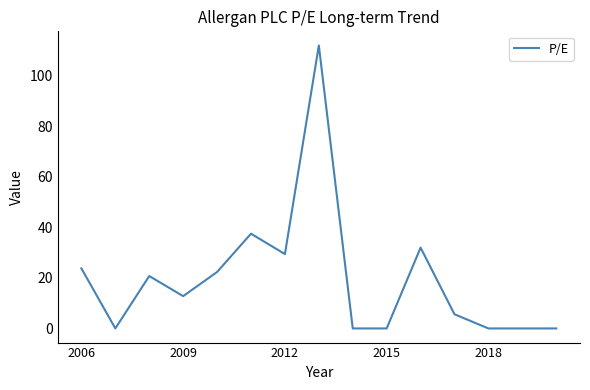

What is the difference between the maximum and minimum values?

111.9